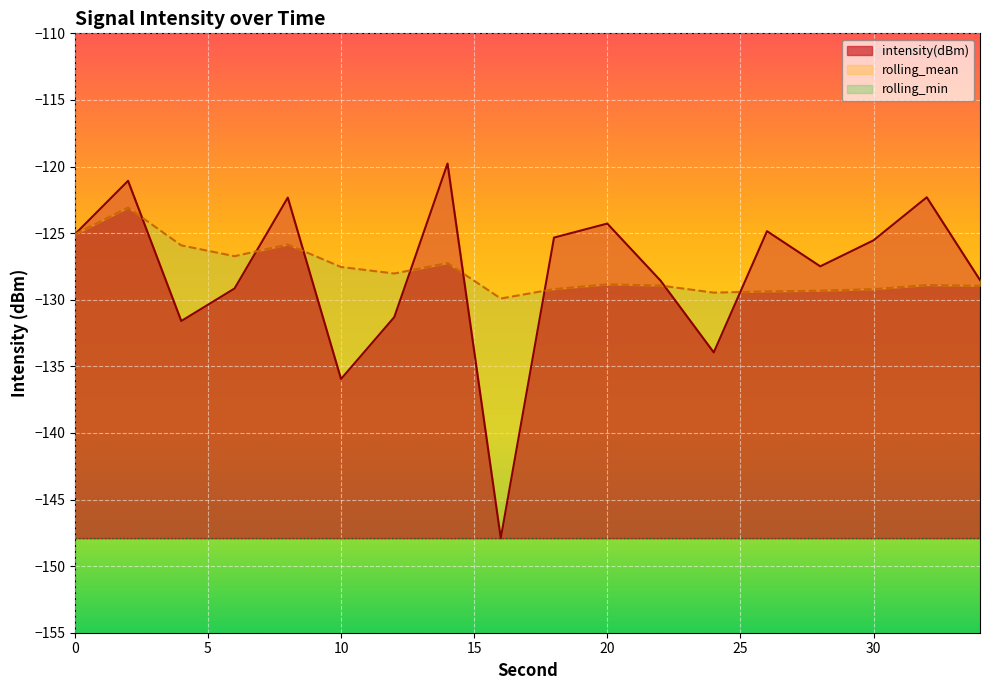

Which series has the largest range (max minus min)?

intensity(dBm)